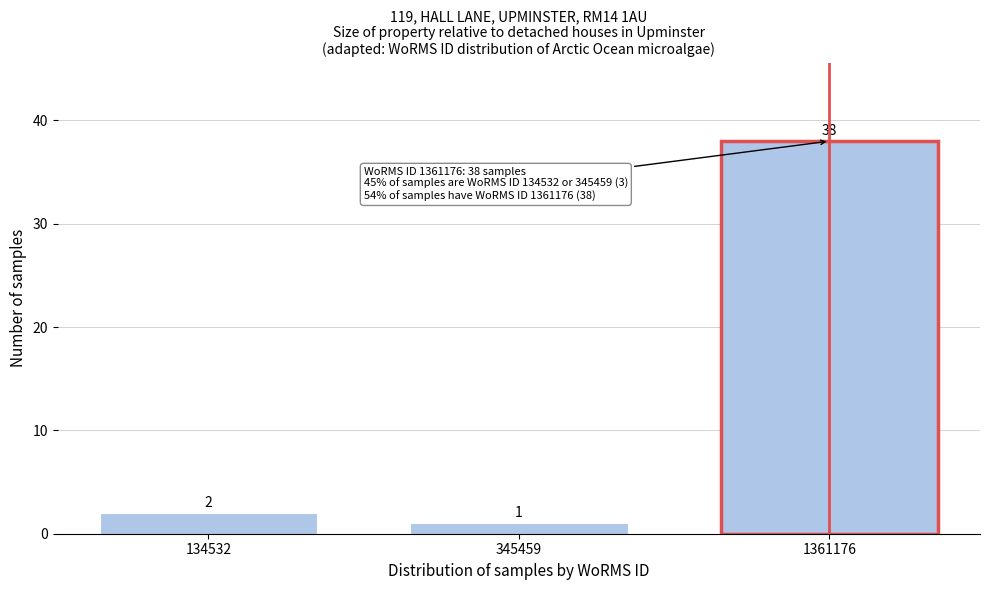

Reading left to right, list all the values displayed in this chart.

134532=2	345459=1	1361176=38